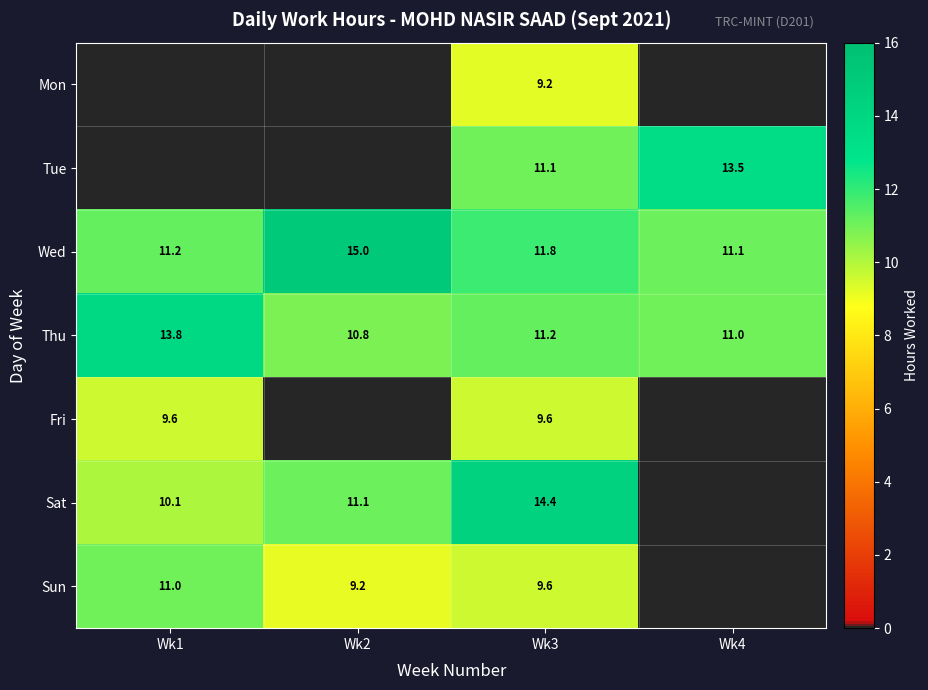

Rank the categories by Wed value from highest to lowest.

Wk2, Wk3, Wk1, Wk4